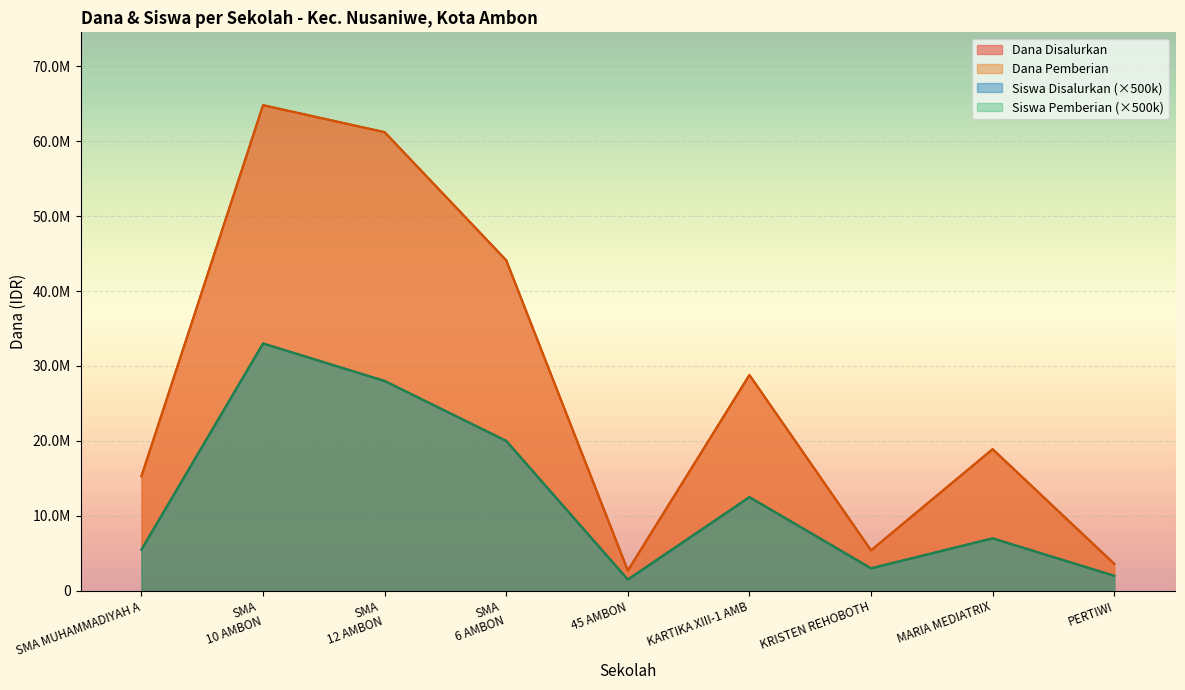

What position from the left is SMA MUHAMMADIYAH A?

1